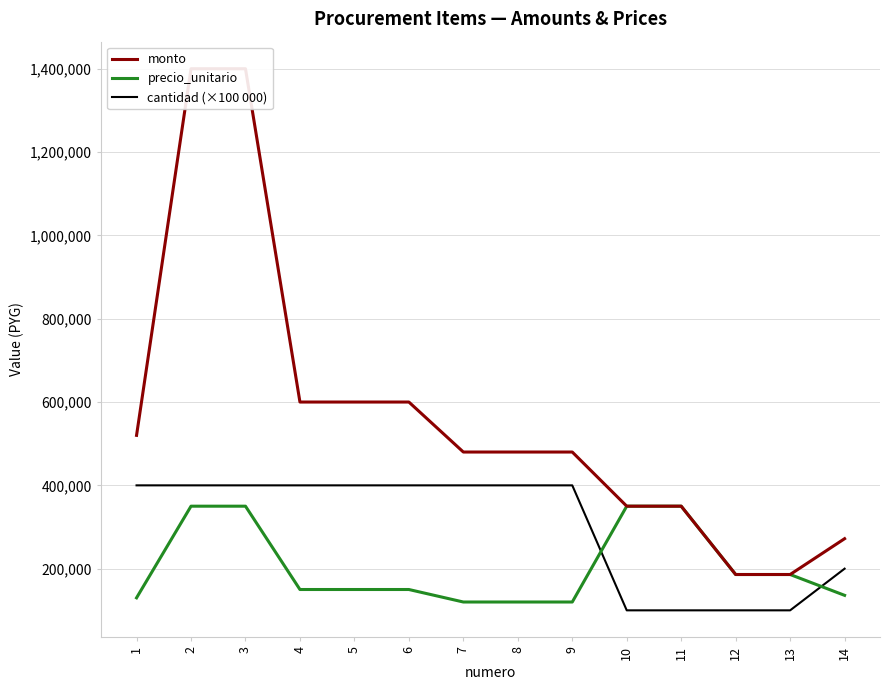

True or false: monto and precio_unitario cross at least once.

False